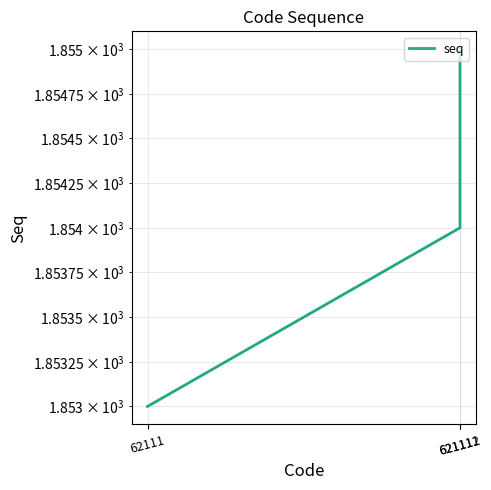

Does the chart have visible grid lines?

Yes